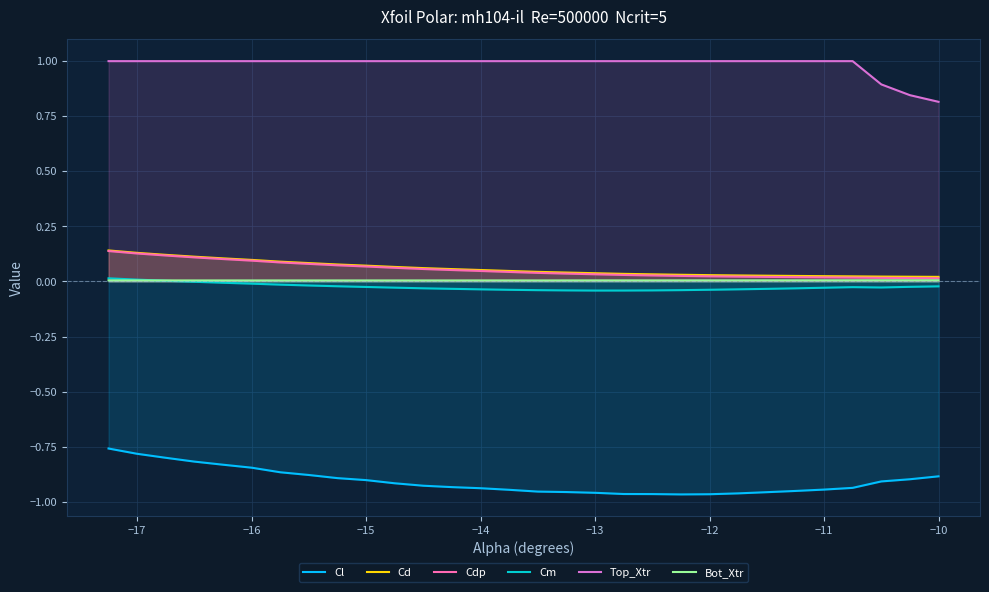

True or false: Cm and Cl intersect in this chart.

False